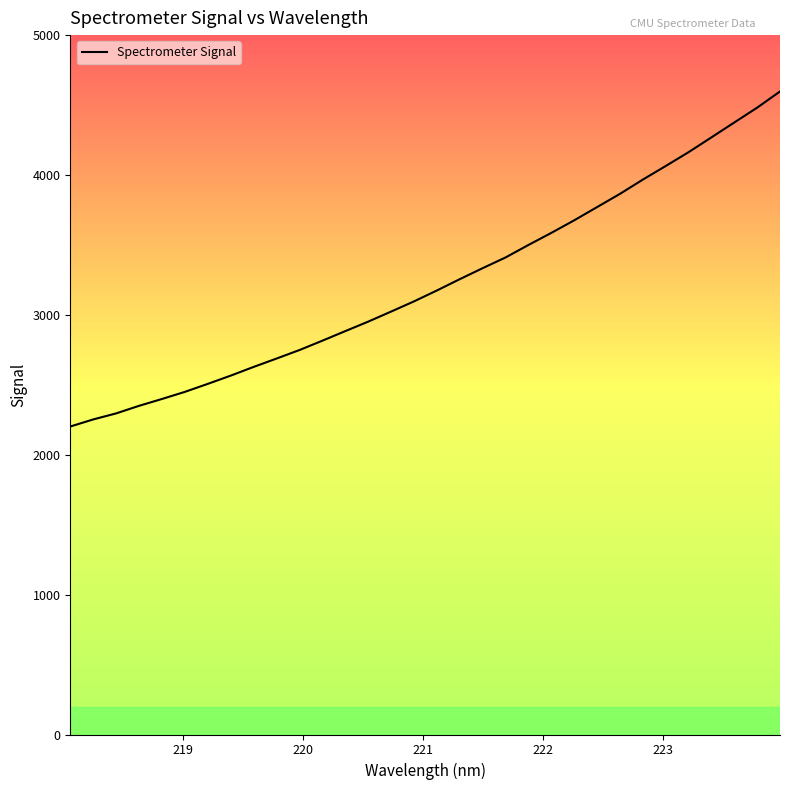

What is the maximum value shown in the chart?

4597.1